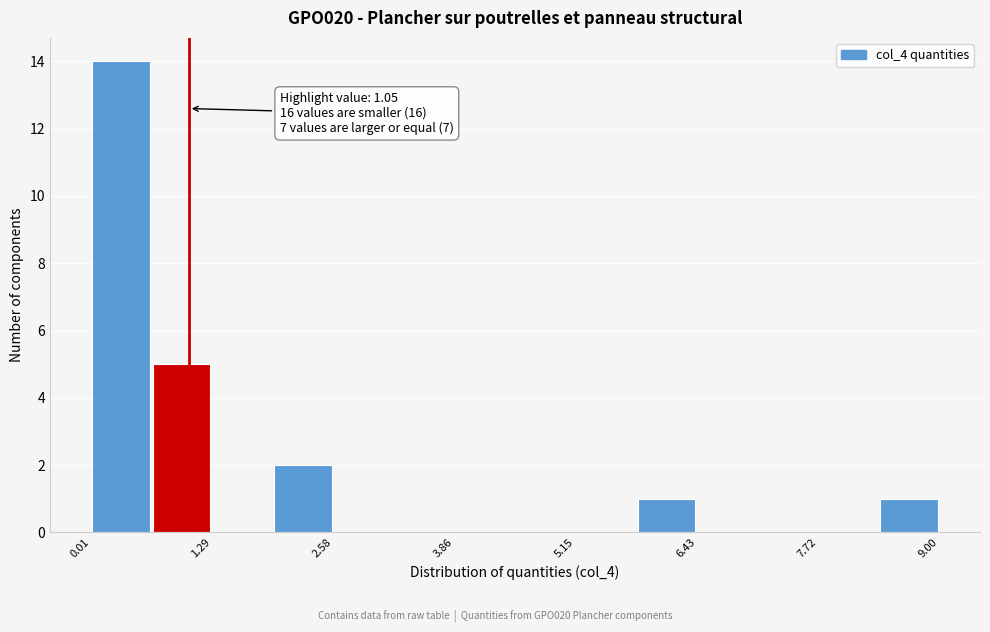

Read against the x-axis, roughly where is the centre of the tallest bar?

0.4